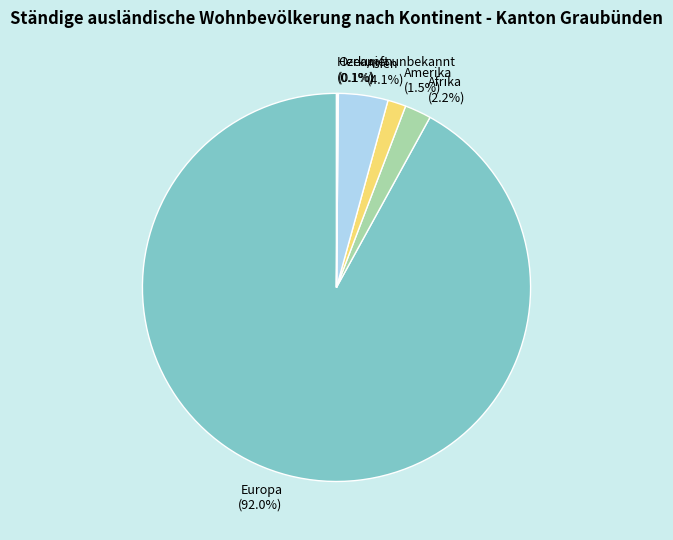

Combined, do Afrika (2.2%) and Europa (92.0%) account for over 50%?

Yes